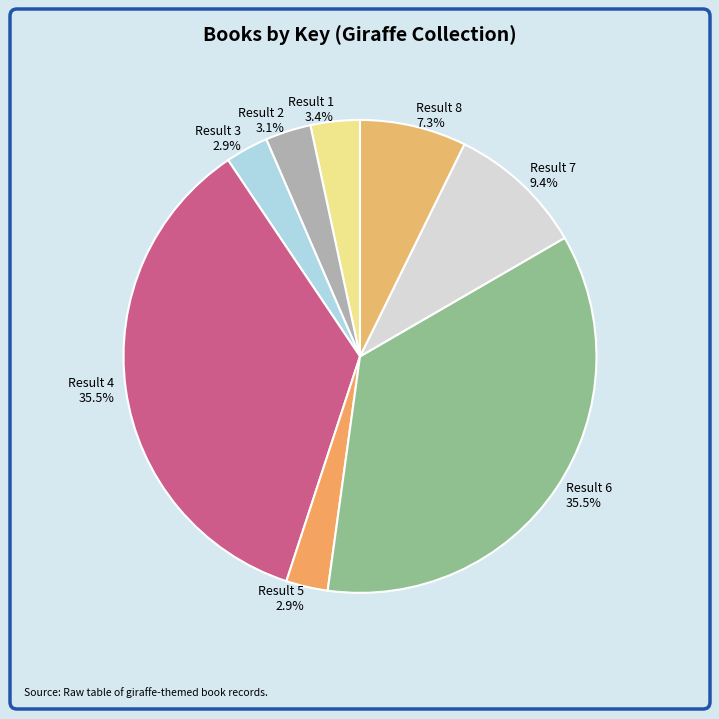

How many segments does this pie chart have?

8